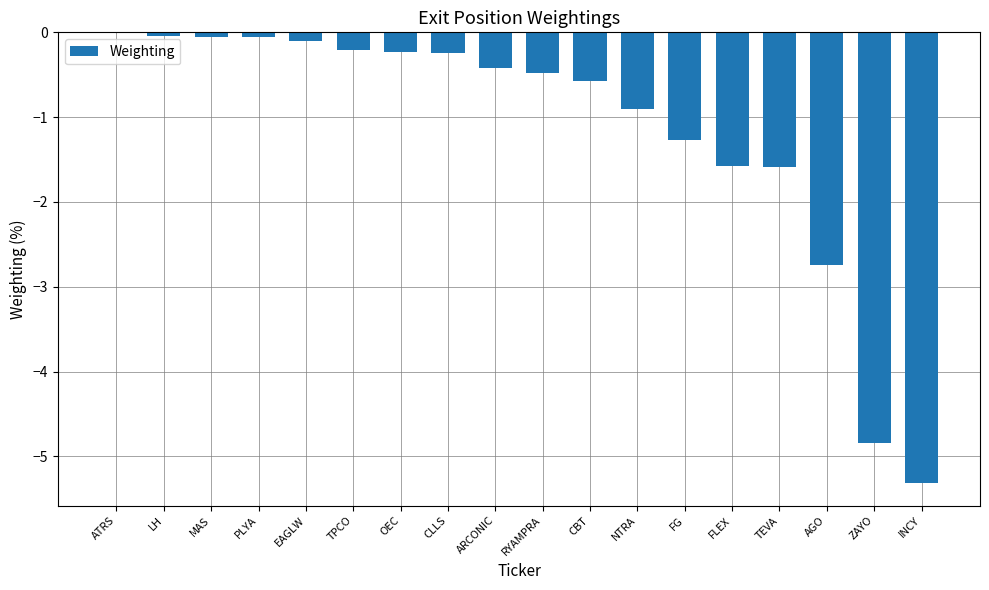

Read the value at AGO.

-2.7